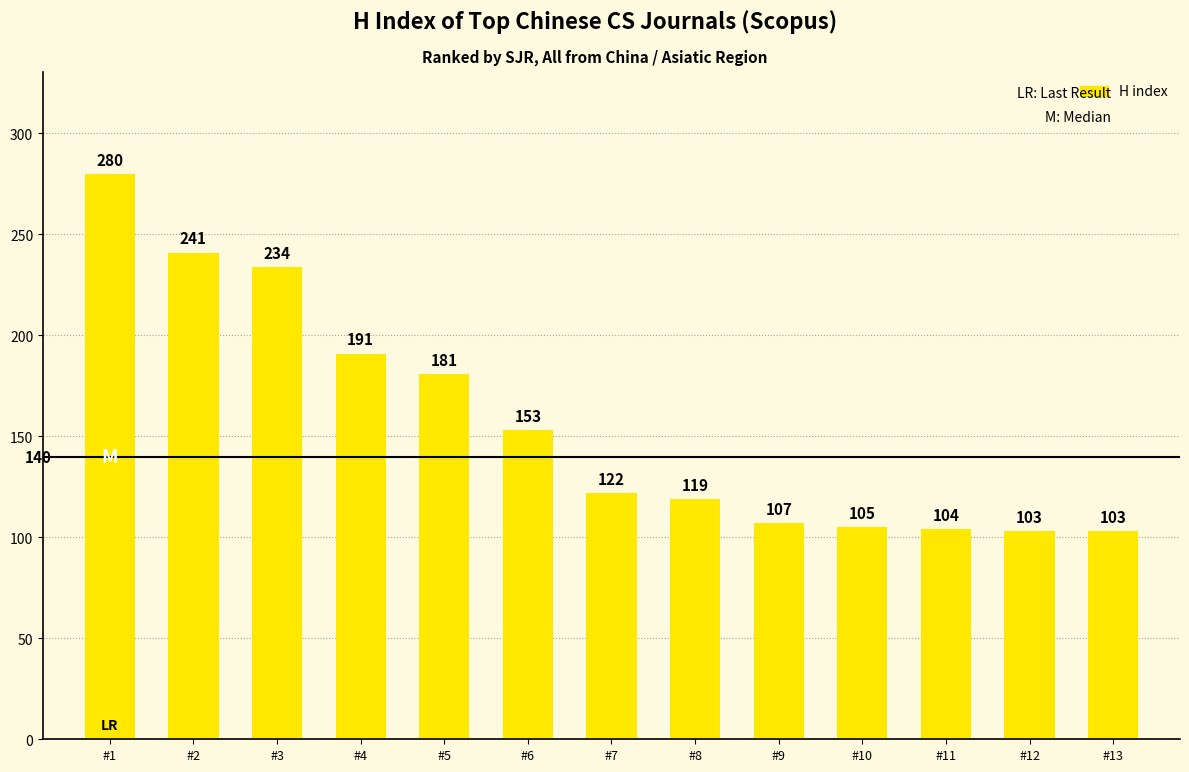

Where does the data first go above 122?

#1